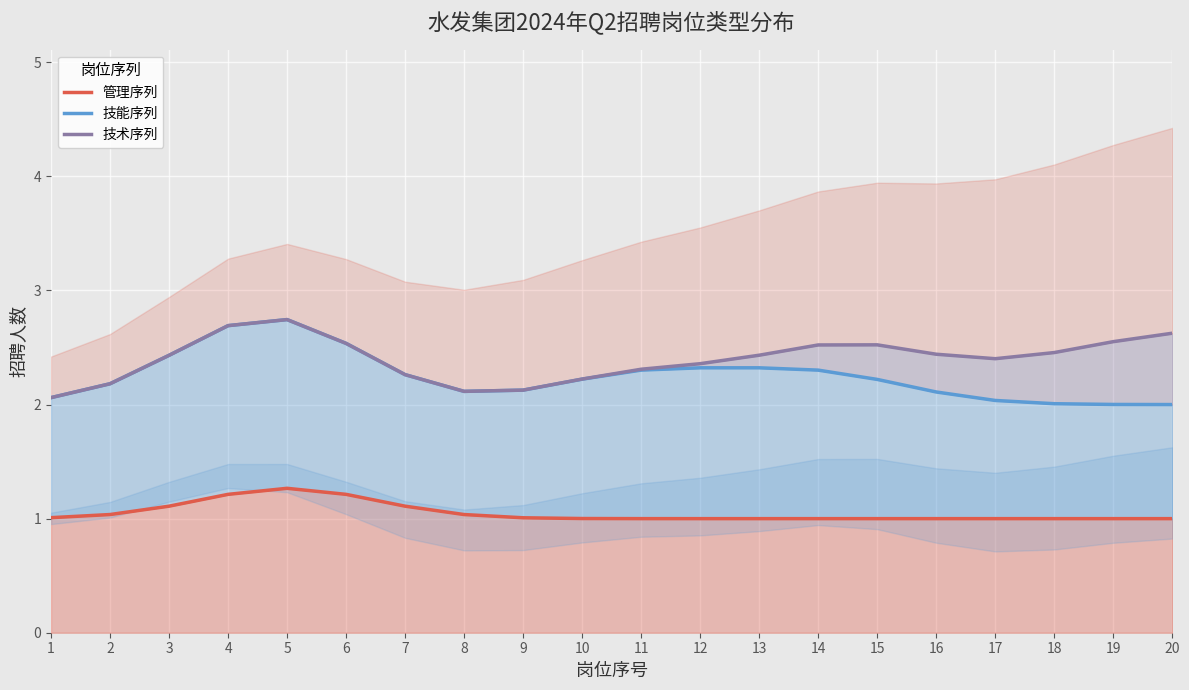

What is the value of the 技能序列 point at the 7th from the left?

2.3